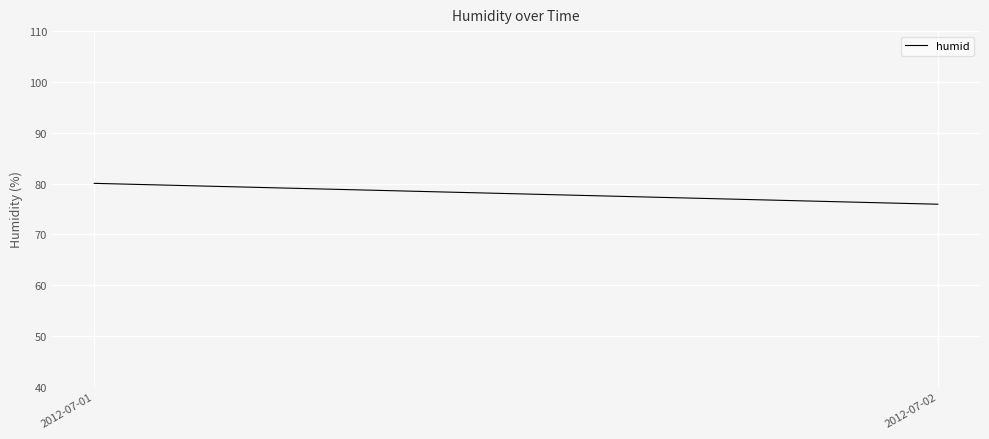

Reading left to right, extract all data points from this chart.

80.0	75.9